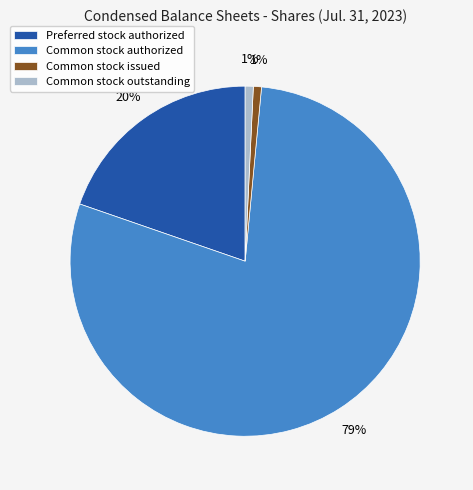

Do Common stock outstanding and Common stock issued together represent more than half of the pie?

No